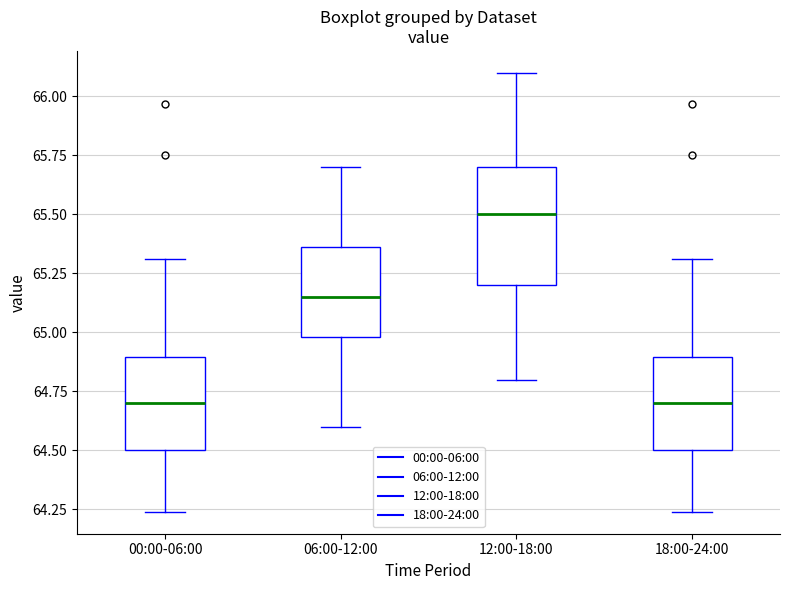

Where does the median line of the box for 00:00-06:00 sit on the y-axis? The values are not printed on the chart, so give them approximately, as read against the axis.

64.70